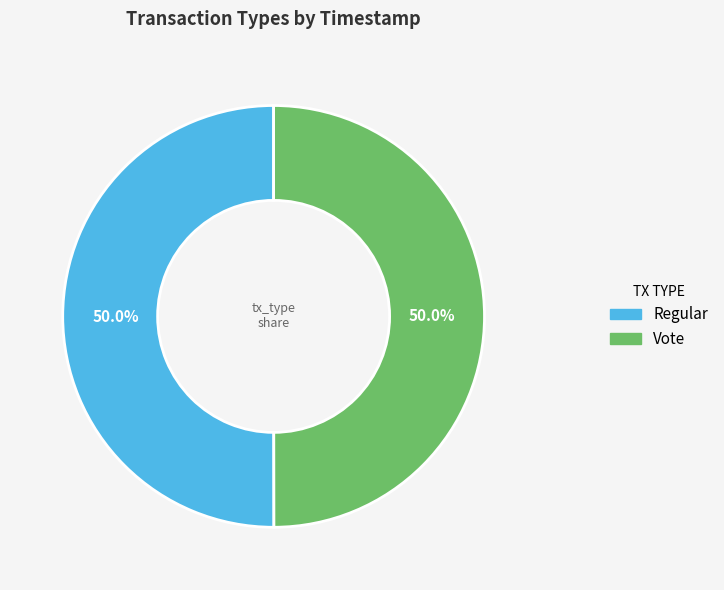

Approximately how many times larger is the value at Regular compared to Vote?

1.0